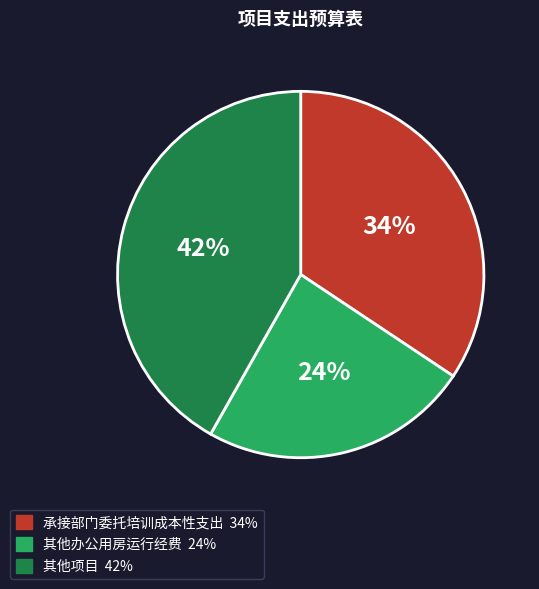

Is there a majority slice in this chart?

No